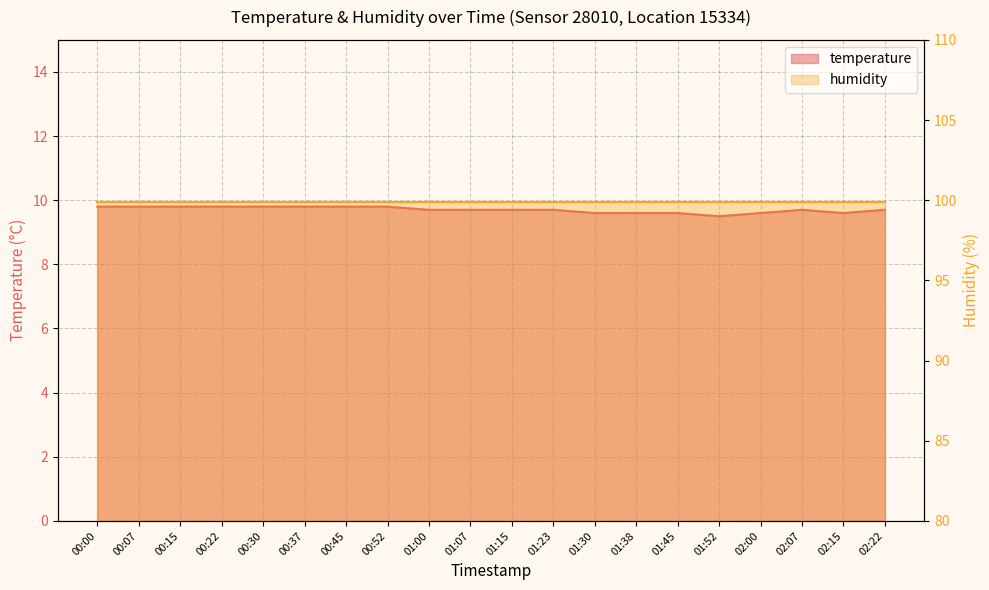

Where is the data nearest to the value 9?

01:52